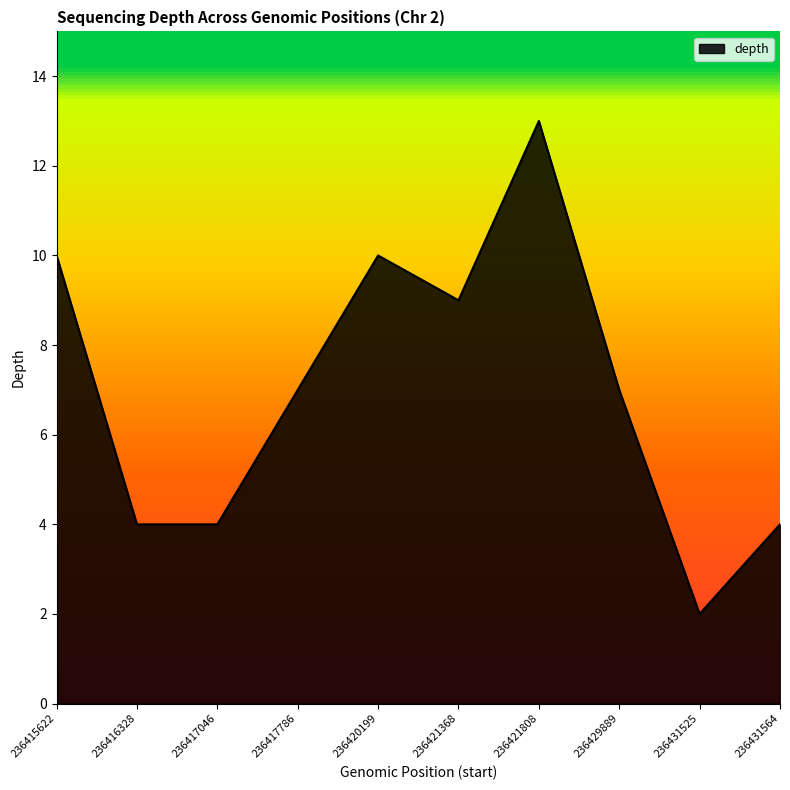

How many interior local peaks (higher than both neighbors) does the data have?

2